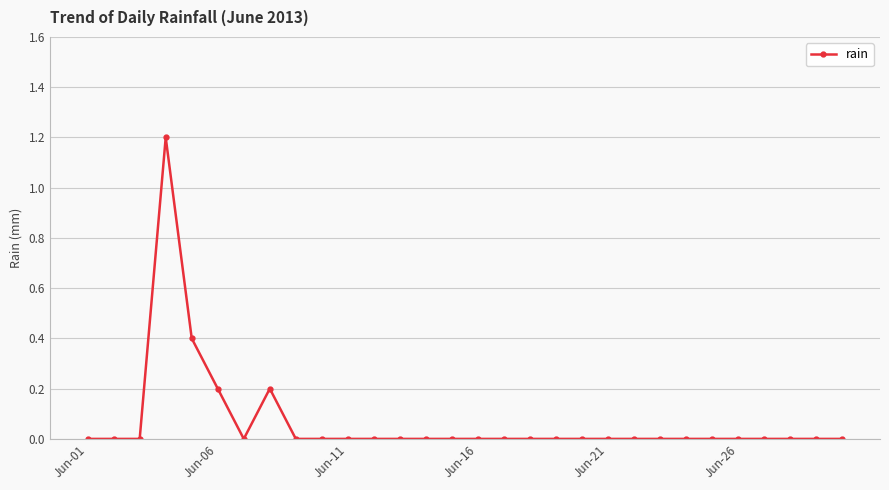

True or false: the data has more than 0 interior local peaks.

True